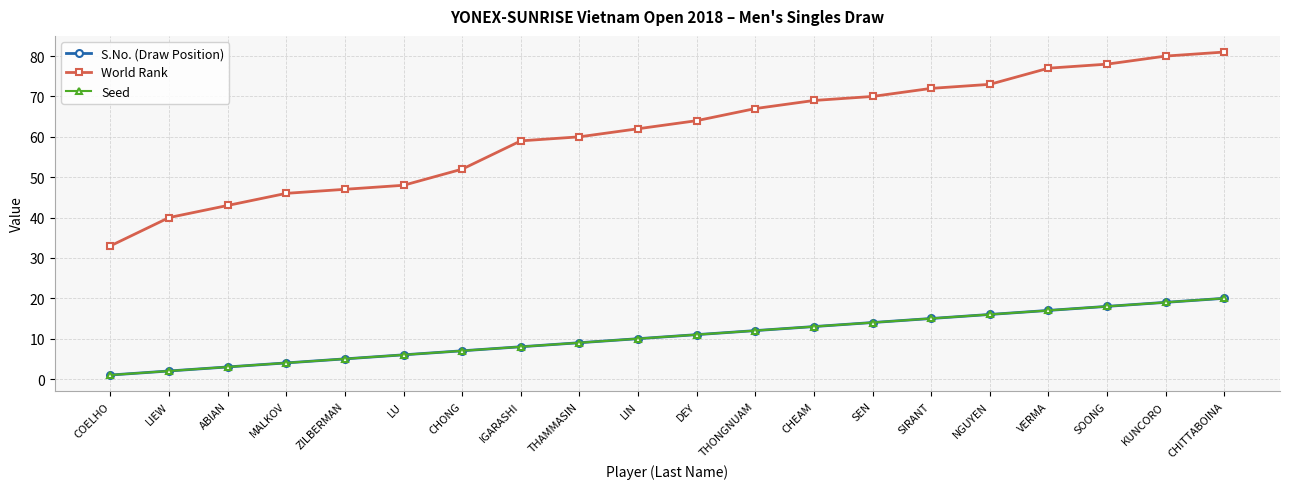

Is this an area chart (filled region under the line)?

No